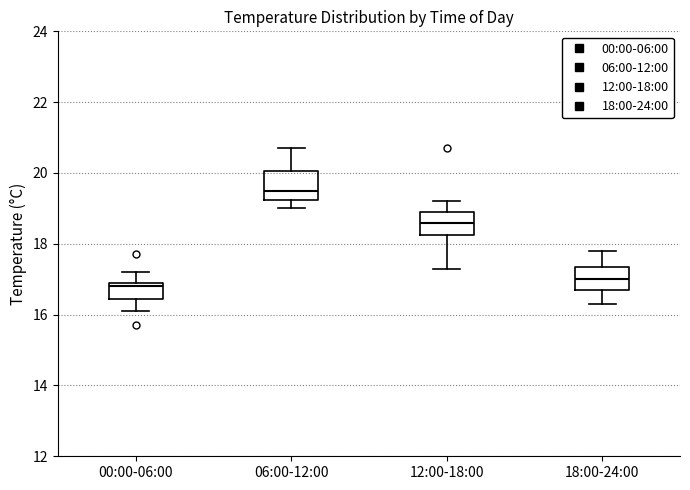

Reading left to right, transcribe this box plot: for each box, give where its median line is, the range the box spans, and where its two whiskers end, as read against the y-axis. The values are not printed on the chart, so give them approximately, as read against the axis.

00:00-06:00: median 16.8, box 16.4 to 17.0, whiskers 16.2 to 17.2
06:00-12:00: median 19.6, box 19.2 to 20.0, whiskers 19.0 to 20.8
12:00-18:00: median 18.6, box 18.2 to 19.0, whiskers 17.4 to 19.2
18:00-24:00: median 17.0, box 16.8 to 17.4, whiskers 16.4 to 17.8